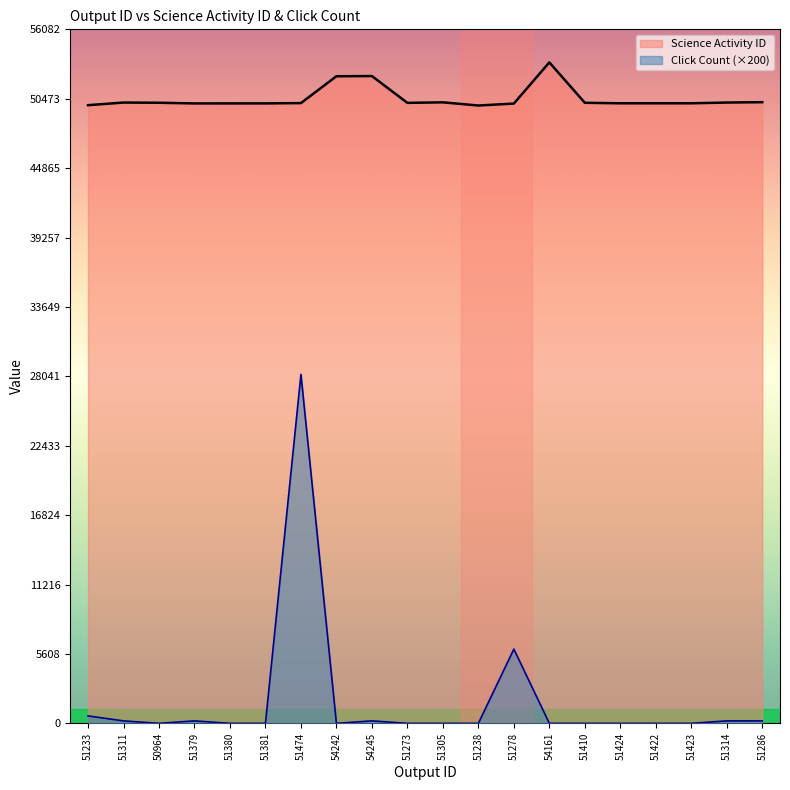

Is it true that Click Count equals 0 at 51410?

True